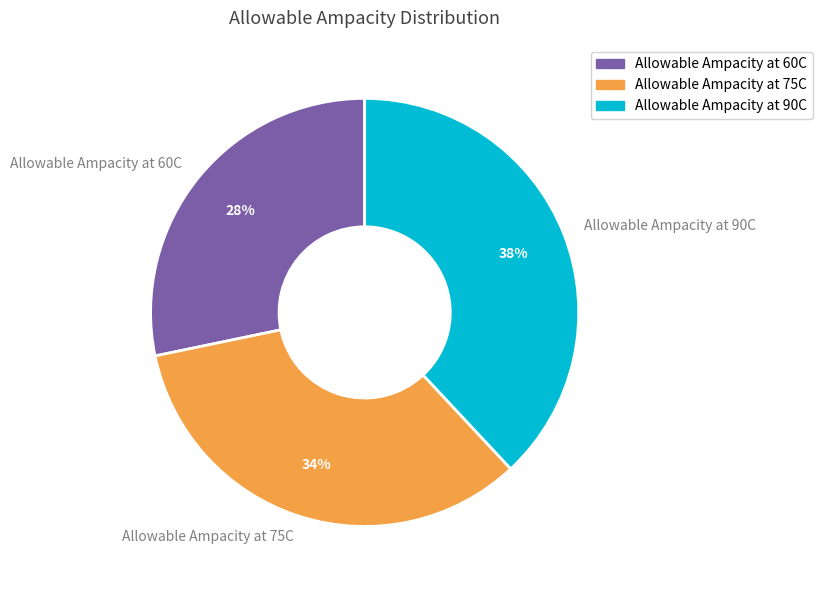

To the nearest percent, what is the average slice percentage?

33%